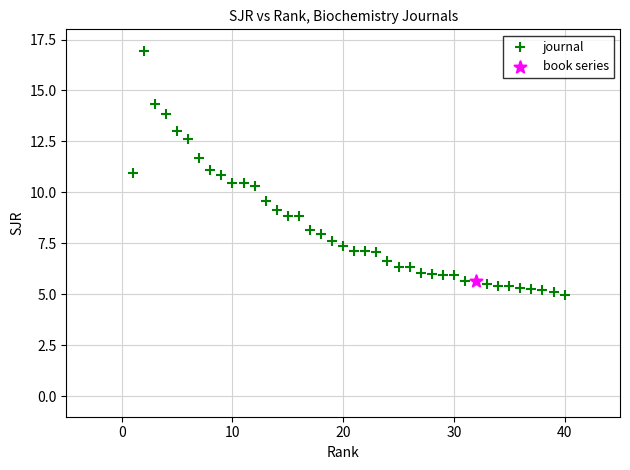

What are all the series names shown in the legend?

journal, book series